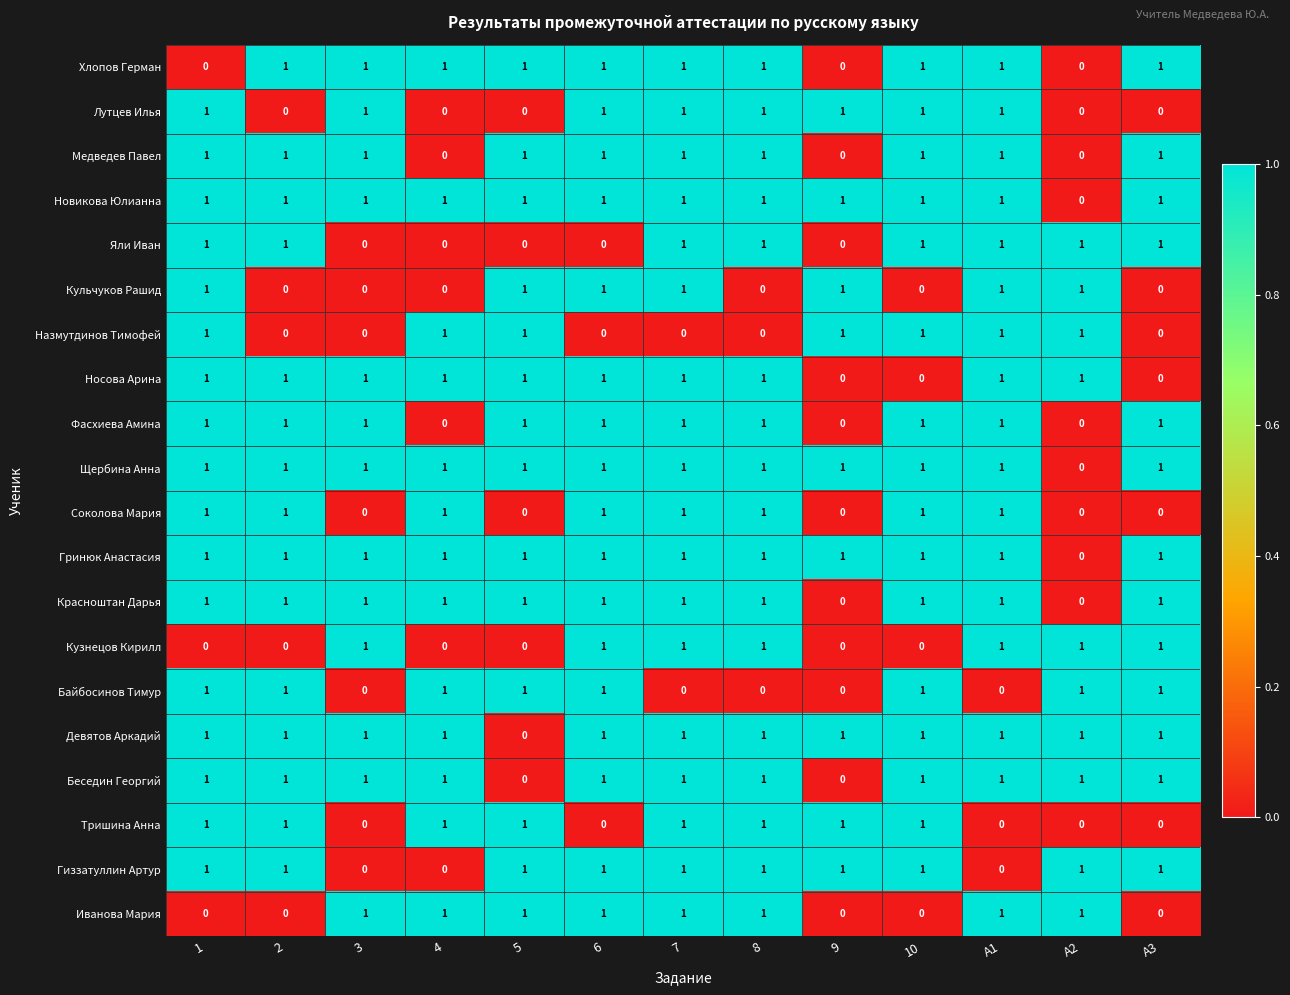

True or false: Яли Иван has a value of 1 at А1.

True